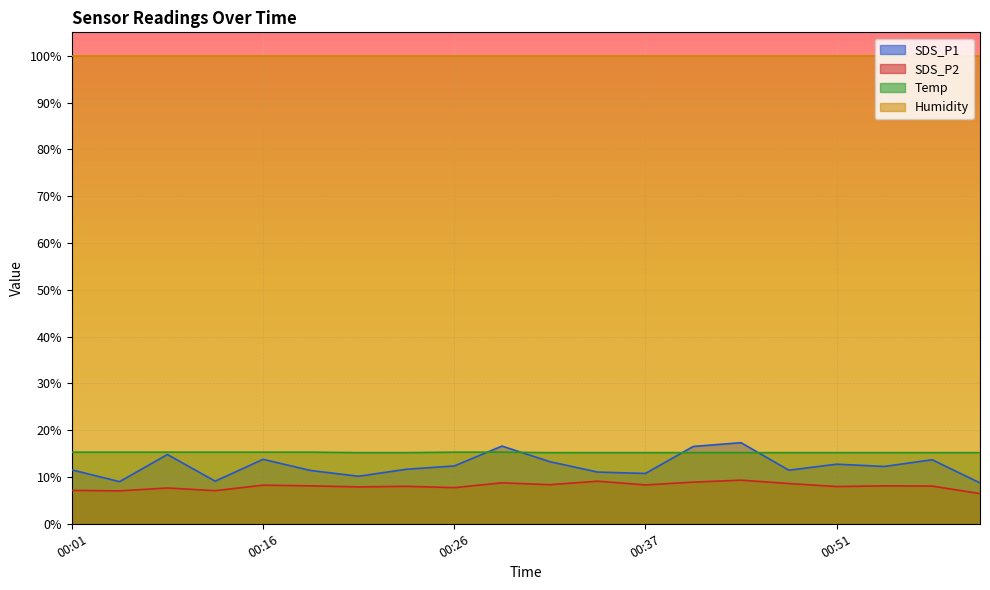

What is the difference between the SDS_P1 values at 00:24 and 00:37?

0.9